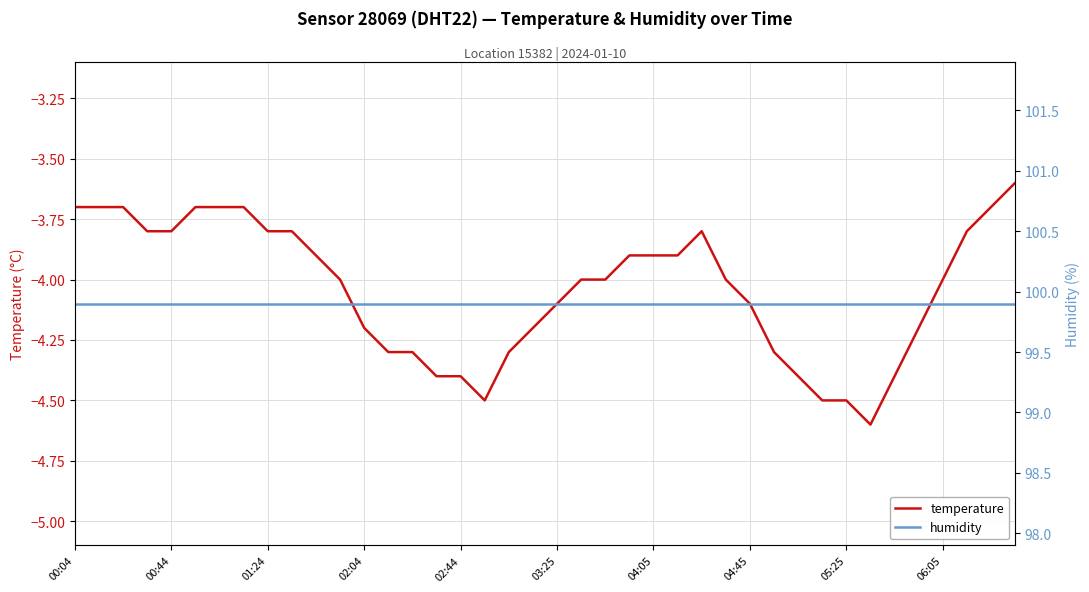

At which label does temperature reach its minimum?

33